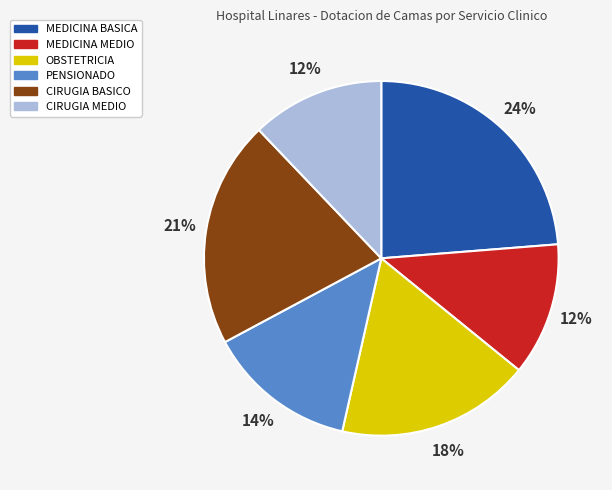

Do MEDICINA BASICA and PENSIONADO together represent more than half of the pie?

No